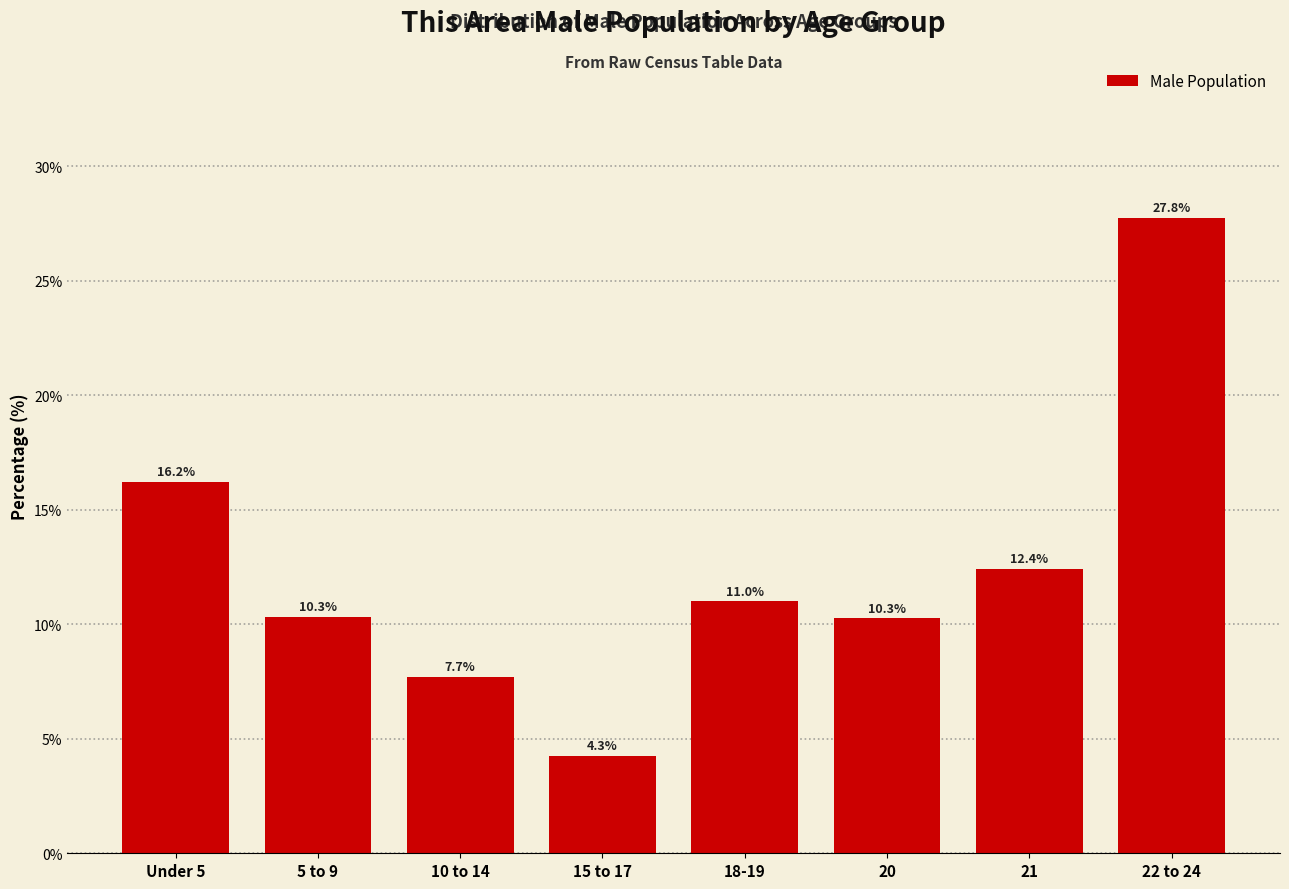

Reading left to right, what are all the values shown in this chart?

Under 5=16.2	5 to 9=10.3	10 to 14=7.7	15 to 17=4.3	18-19=11.0	20=10.3	21=12.4	22 to 24=27.8